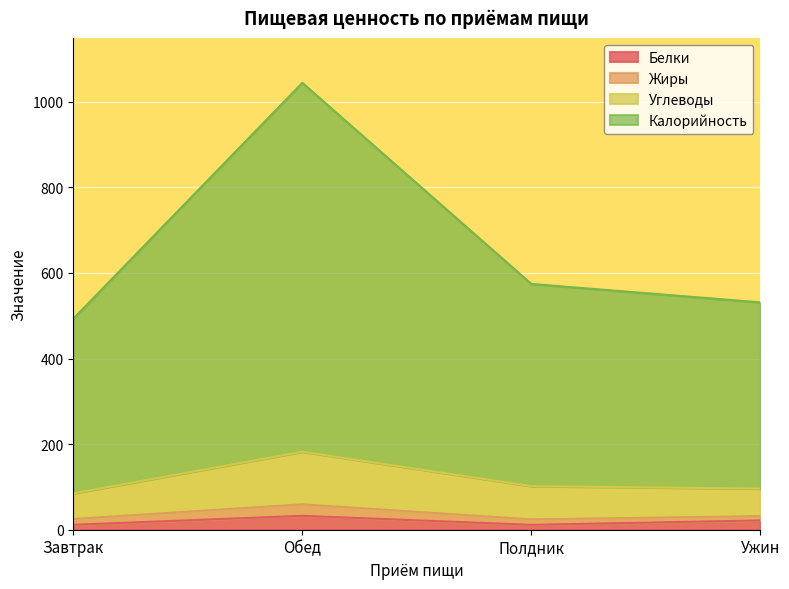

The Калорийность series shows 1044.1 at Обед. True or false?

True